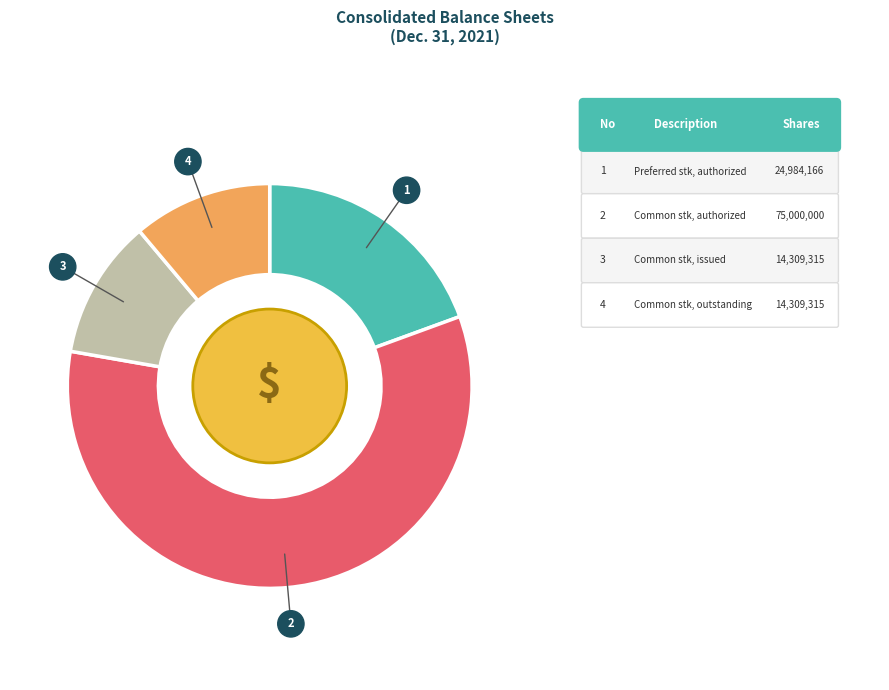

Is there a majority slice in this chart?

Yes